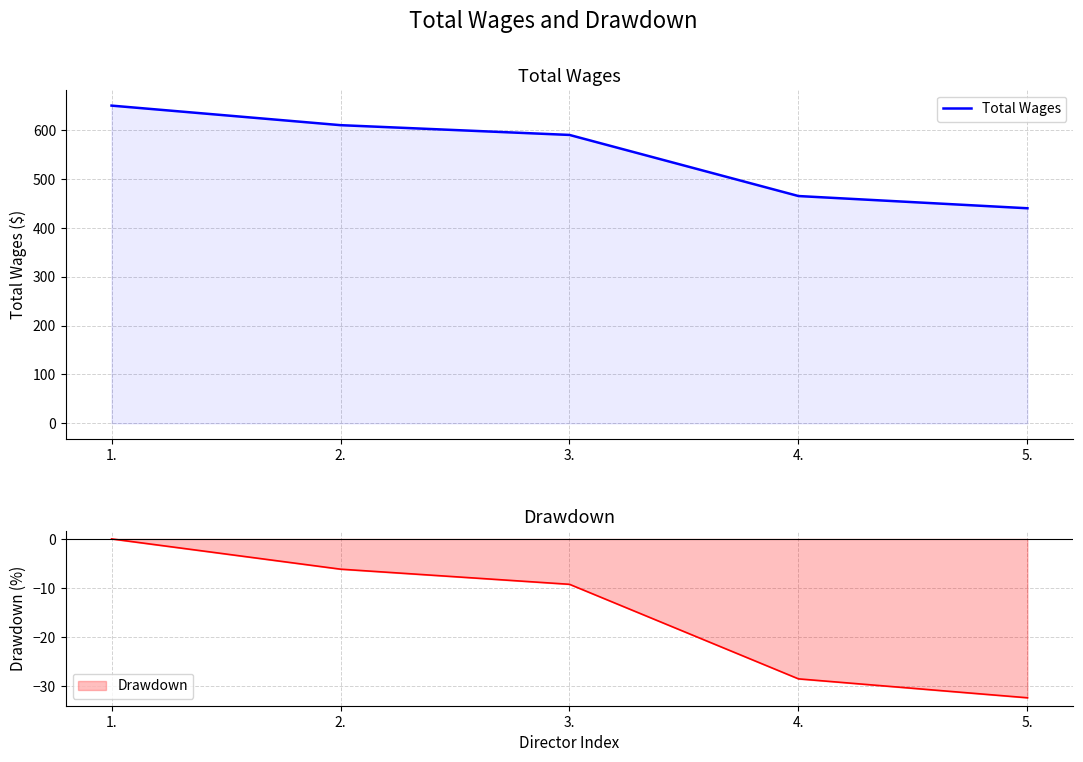

True or false: Total Wages has a value of 590.0 at 3..

True